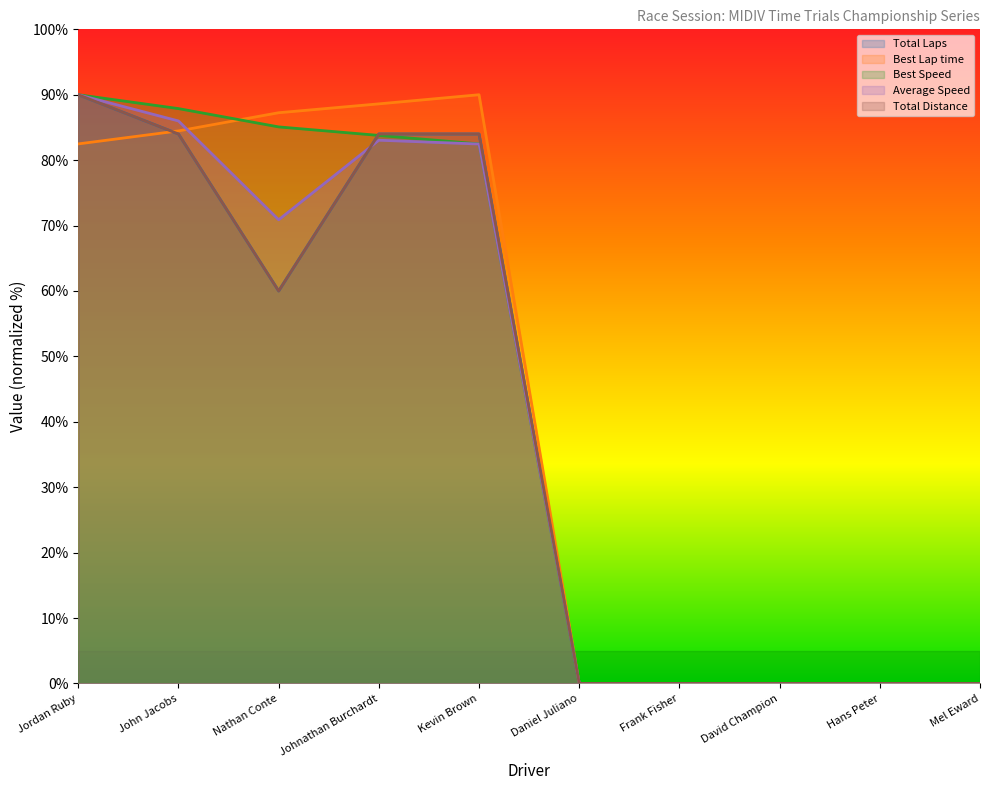

Reading left to right, extract all data points from this chart.

Total Laps: 90.0	84.0	60.0	84.0	84.0	0.0	0.0	0.0	0.0	0.0
Best Lap time: 82.5	84.5	87.2	88.6	90.0	0.0	0.0	0.0	0.0	0.0
Best Speed: 90.0	87.9	85.1	83.8	82.5	0.0	0.0	0.0	0.0	0.0
Average Speed: 90.0	86.0	70.9	83.0	82.5	0.0	0.0	0.0	0.0	0.0
Total Distance: 90.0	84.0	60.0	84.0	84.0	0.0	0.0	0.0	0.0	0.0